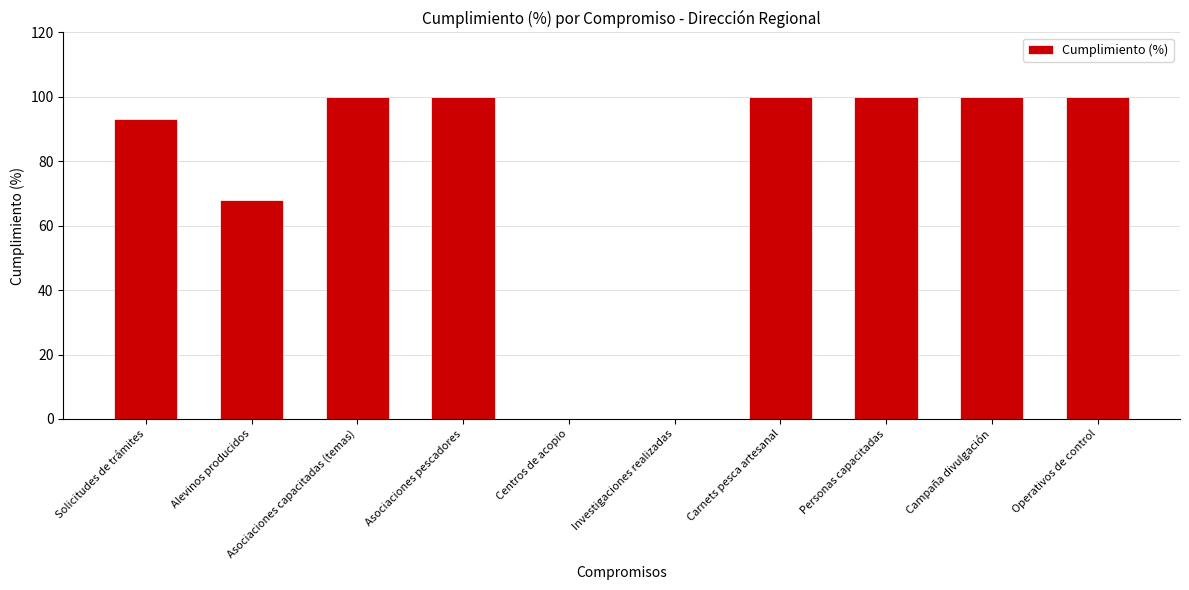

What is the average value?

76